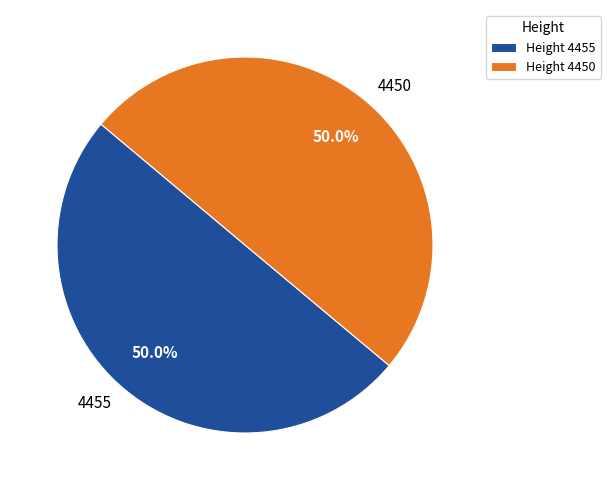

True or false: 4450 accounts for 38% of the total.

False